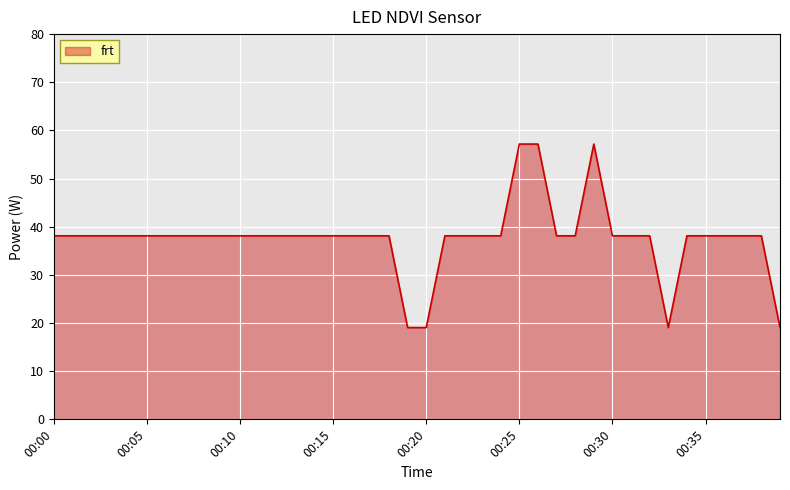

What is the smallest value displayed?

19.1